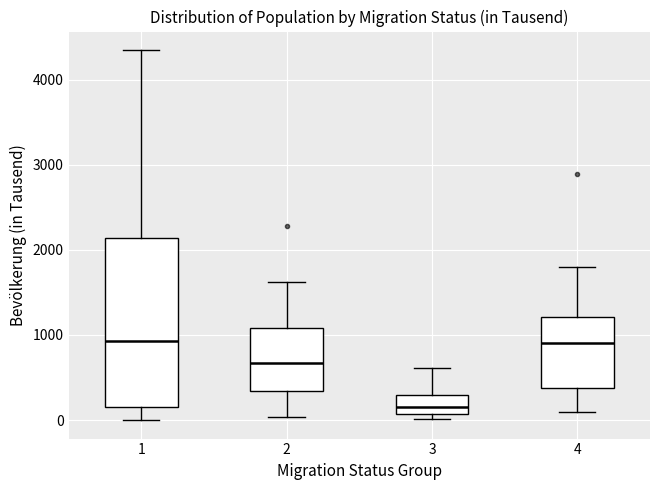

Reading left to right, read every box against the y-axis: the position of its median line, the range the box covers, and the ends of its whiskers. The values are not printed on the chart, so give them approximately, as read against the axis.

1: median 900, box 200 to 2100, whiskers 0 to 4300
2: median 700, box 300 to 1100, whiskers 0 to 1600
3: median 200, box 100 to 300, whiskers 0 to 600
4: median 900, box 400 to 1200, whiskers 100 to 1800